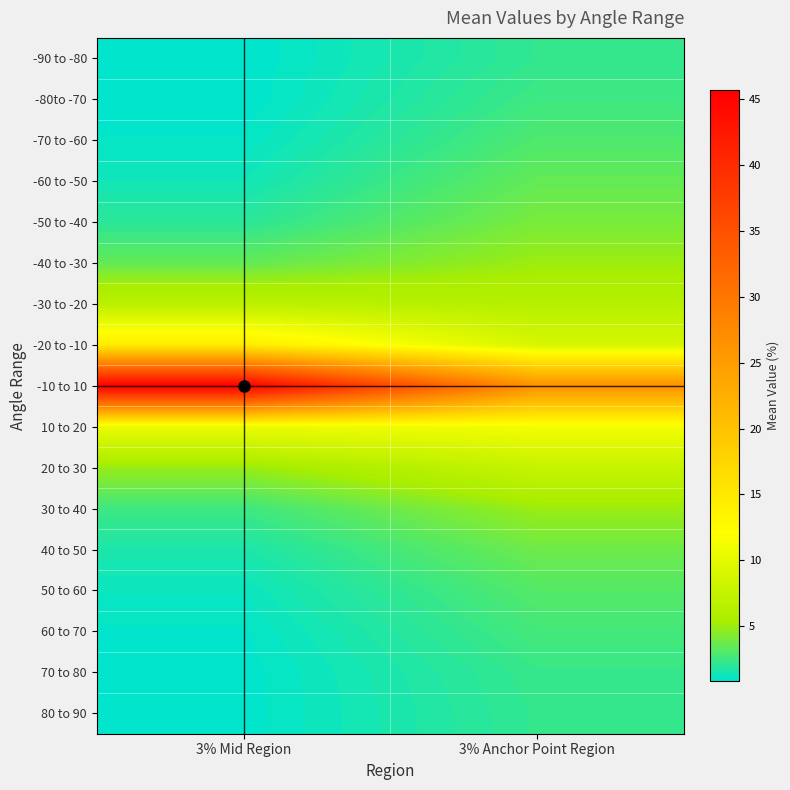

Which category has the lowest value across all series?

3% Mid Region